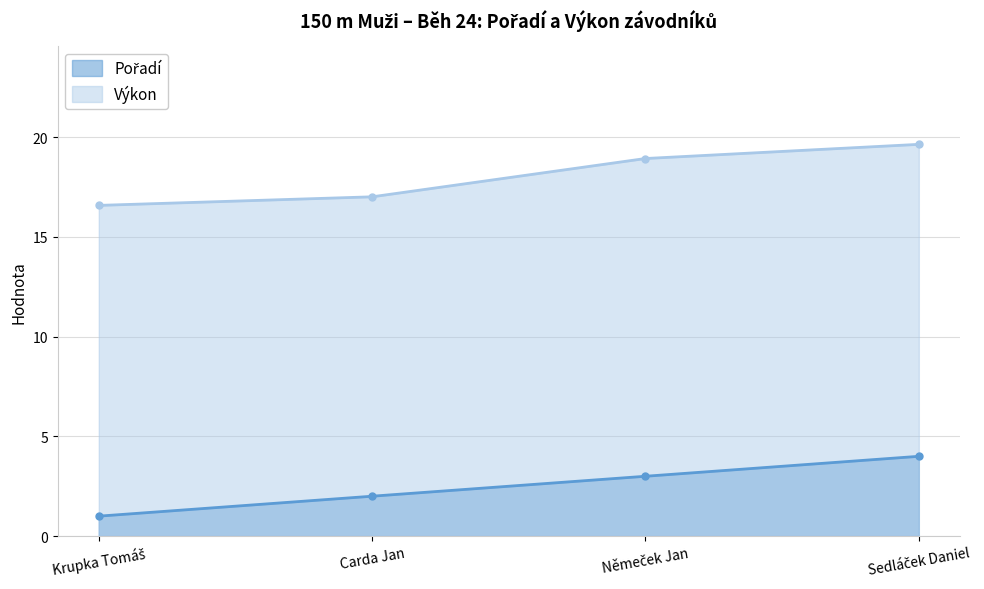

True or false: Pořadí and Výkon cross at least once.

False